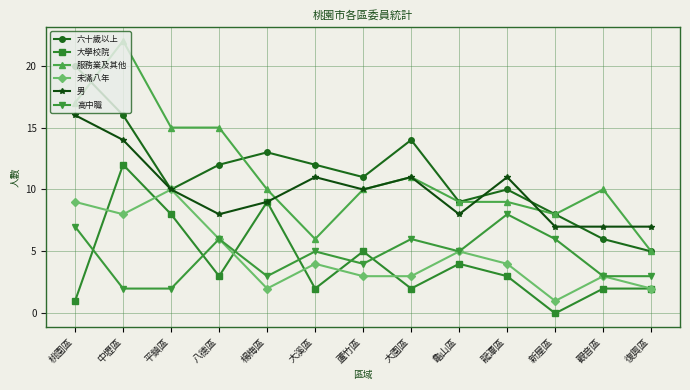

What is the label of the 4th point from the right?

龍潭區